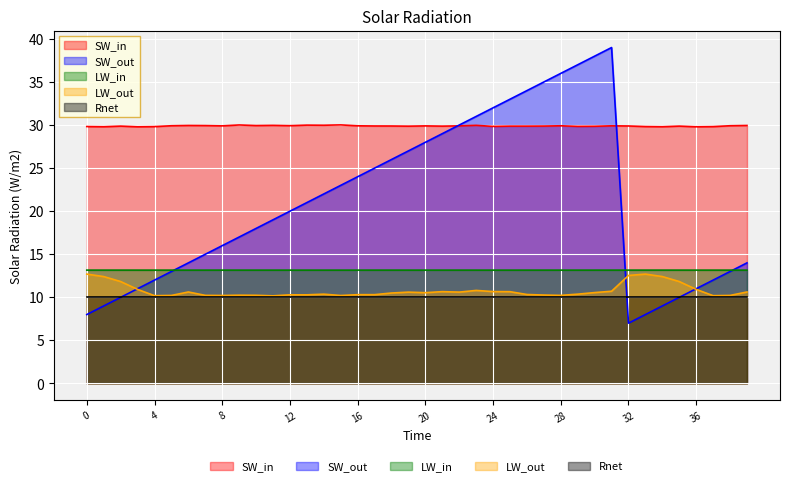

At which category does the chart reach its peak across all series?

31